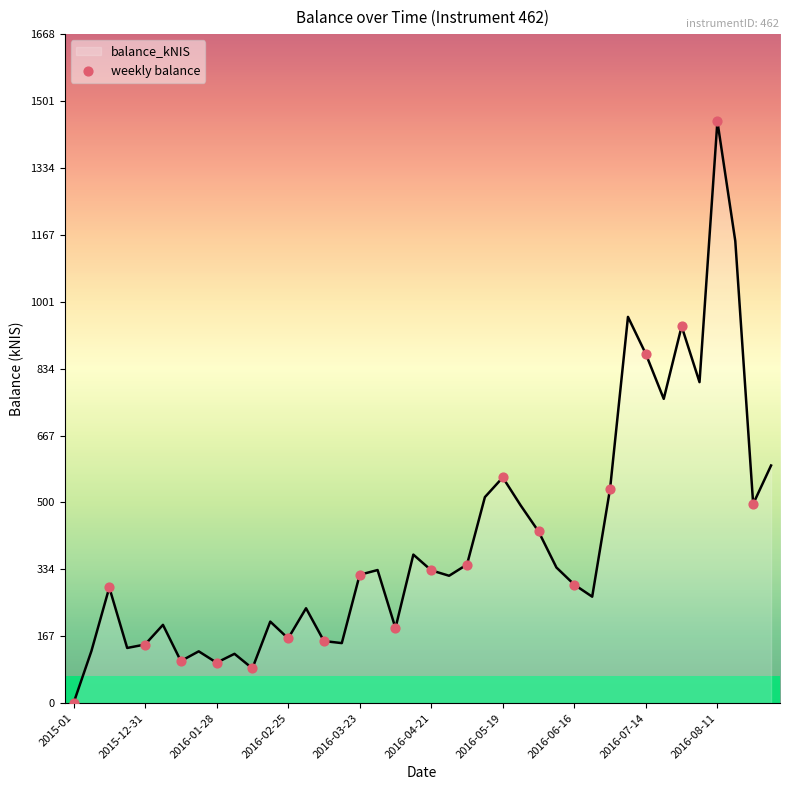

What is the greatest value displayed?

1450.2